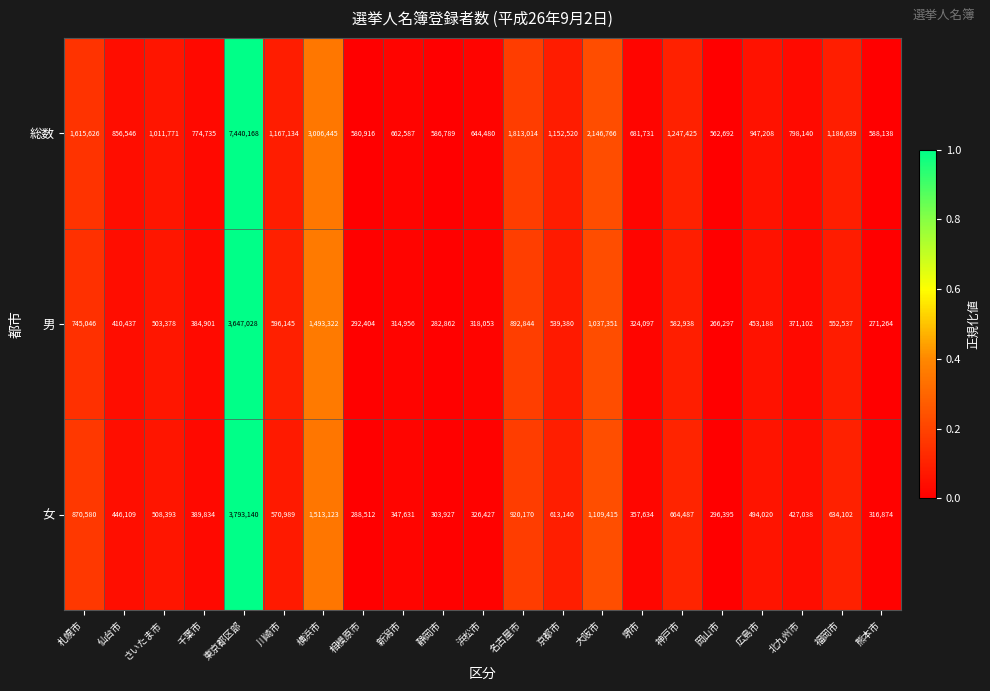

At which category is the sum across all series the highest?

東京都区部